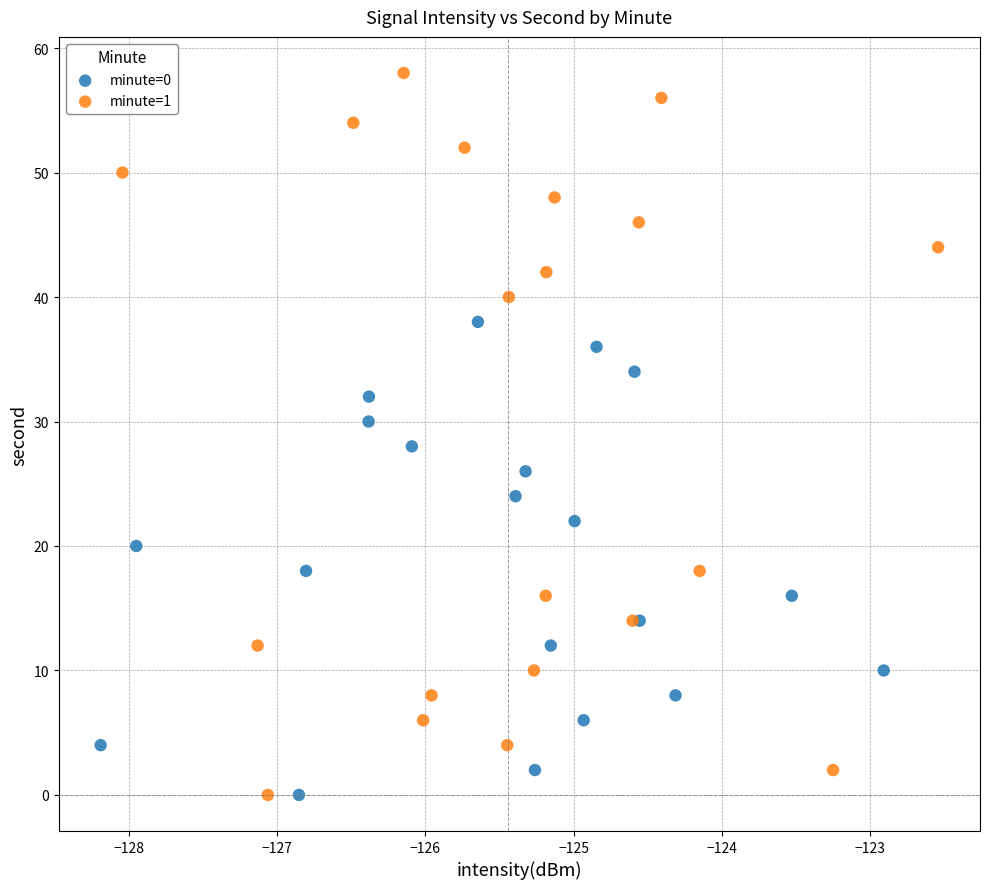

Which series reaches the maximum Y coordinate?

minute=1